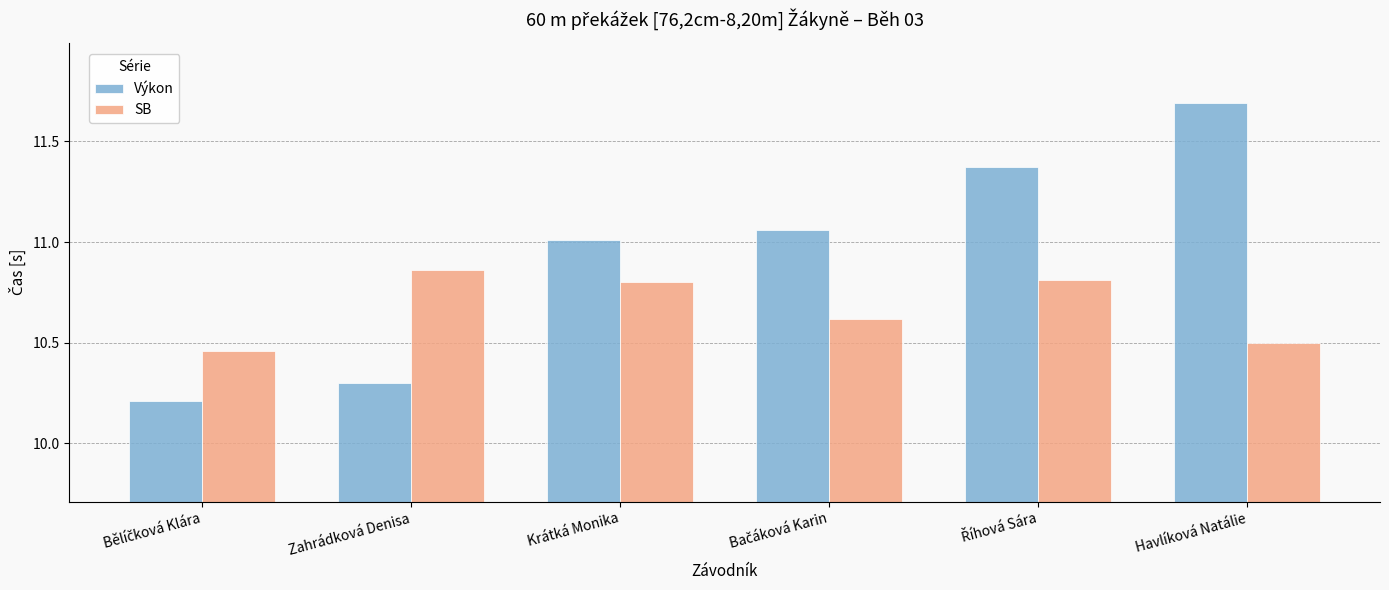

What is the label of the 2nd bar from the left?

Zahrádková Denisa